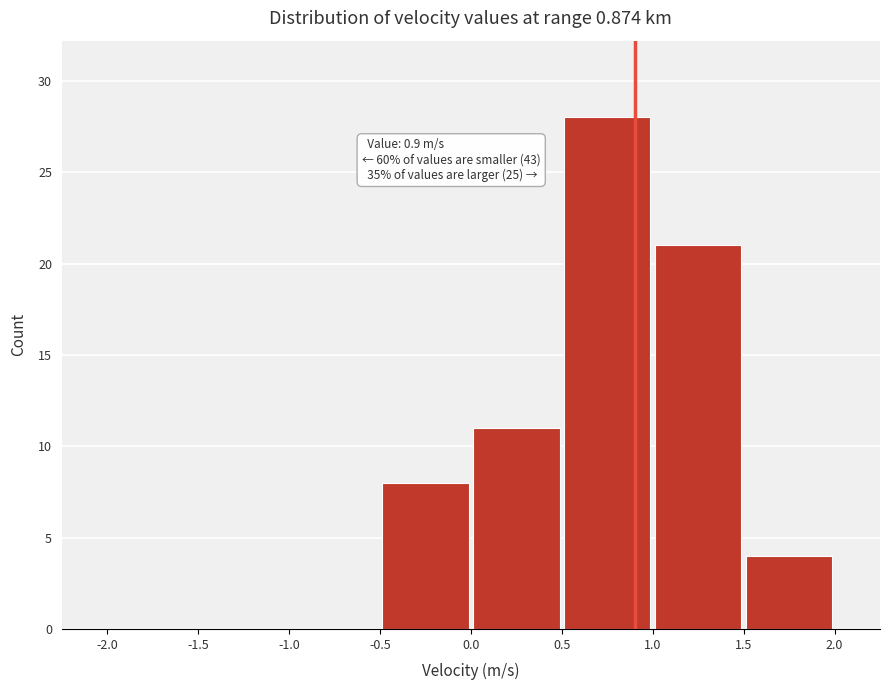

Which range on the x-axis has the tallest bar?

0.5 to 1.0